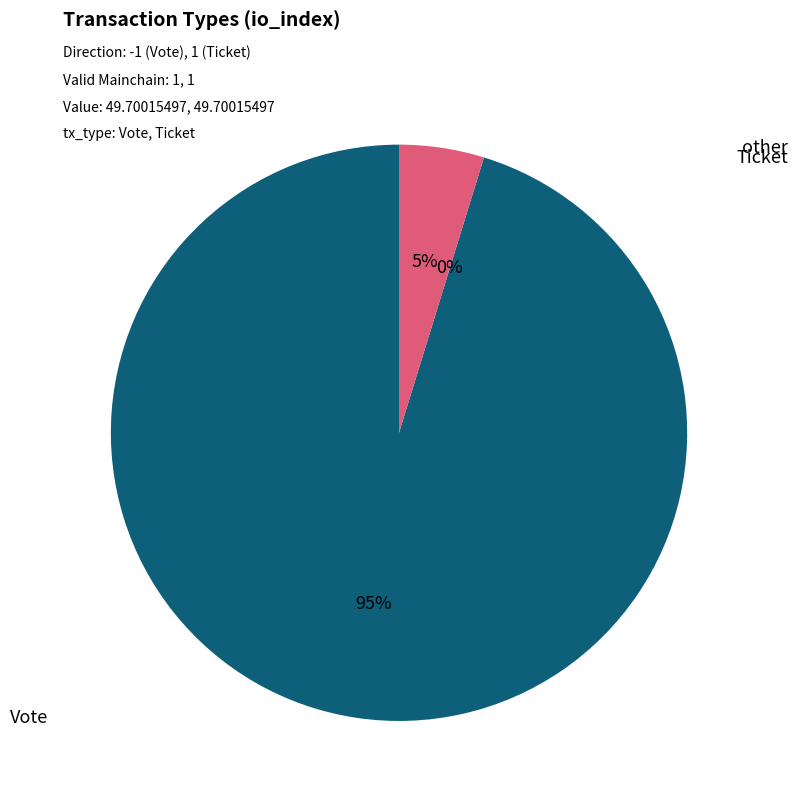

Is Ticket the majority of the pie?

No